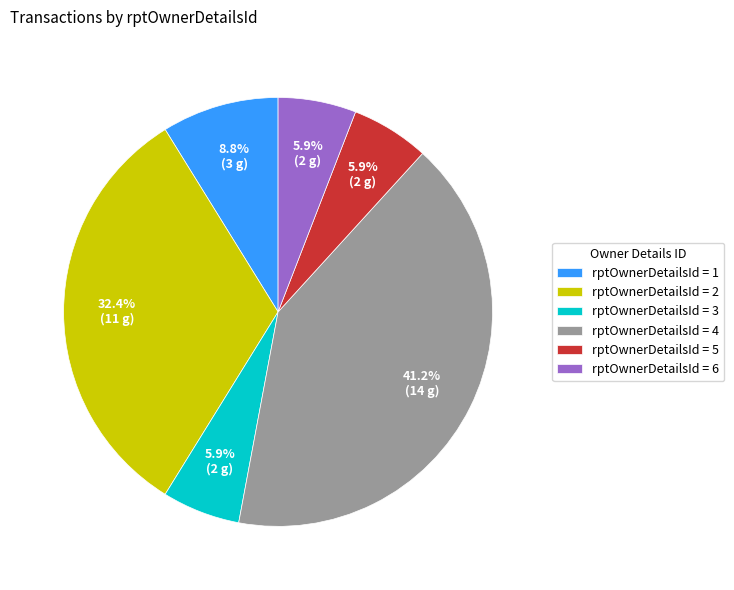

Which slice is the largest?

rptOwnerDetailsId = 4